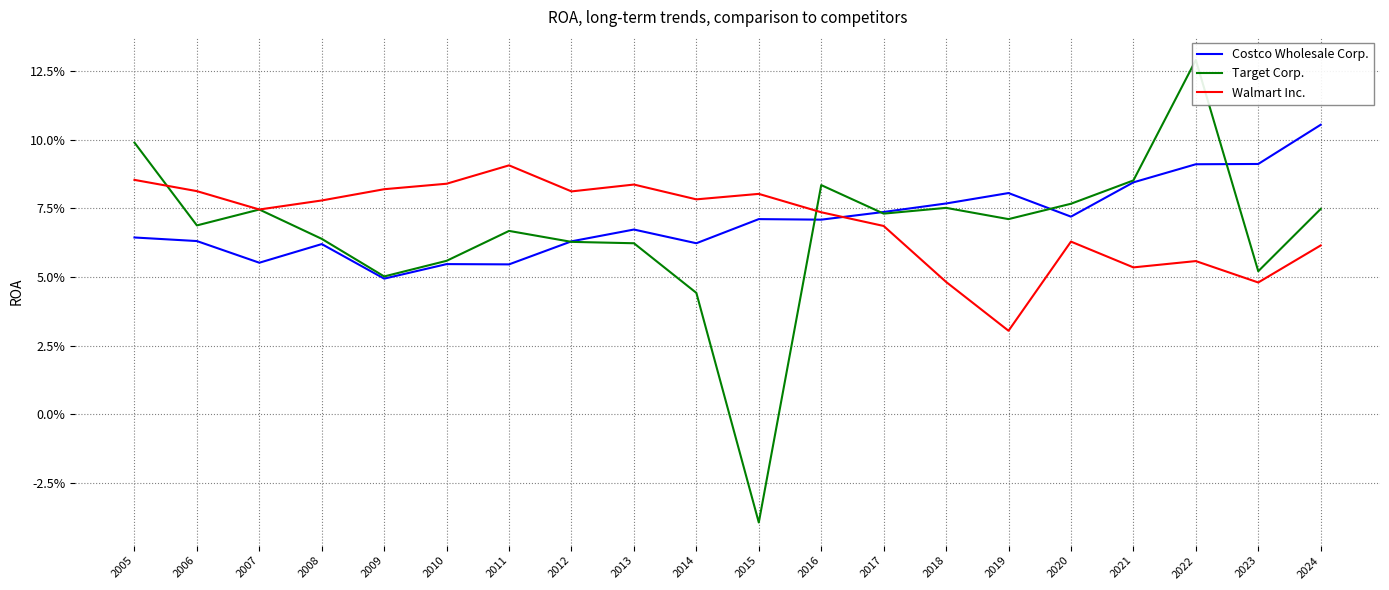

What is the average value of the Target Corp. series?

0.1